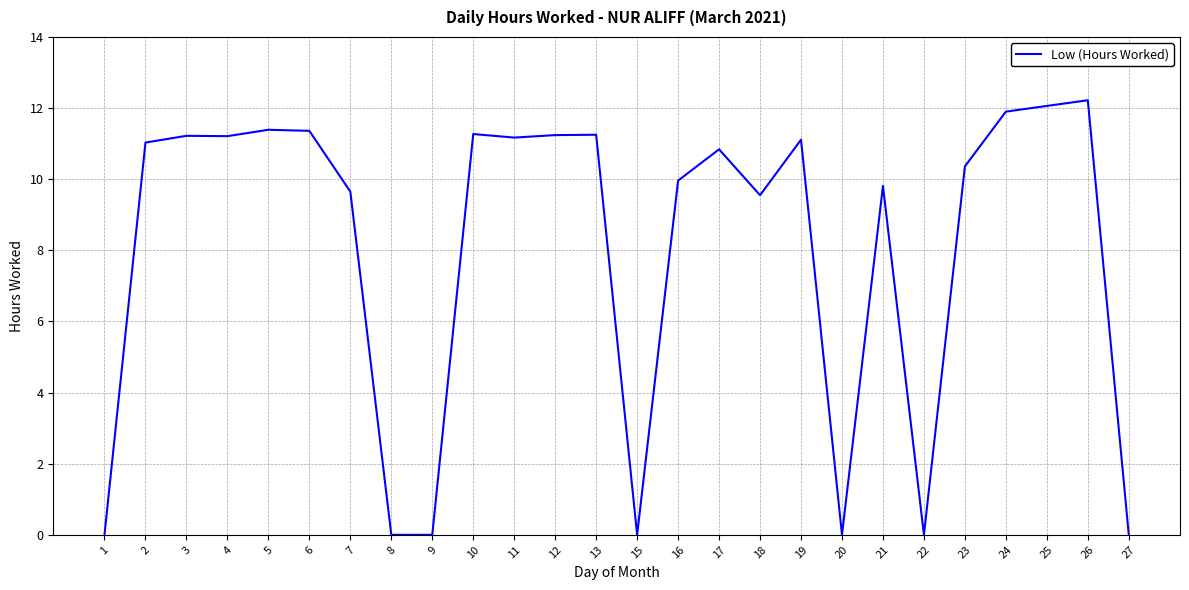

The value at 3 is 5.5. True or false?

False